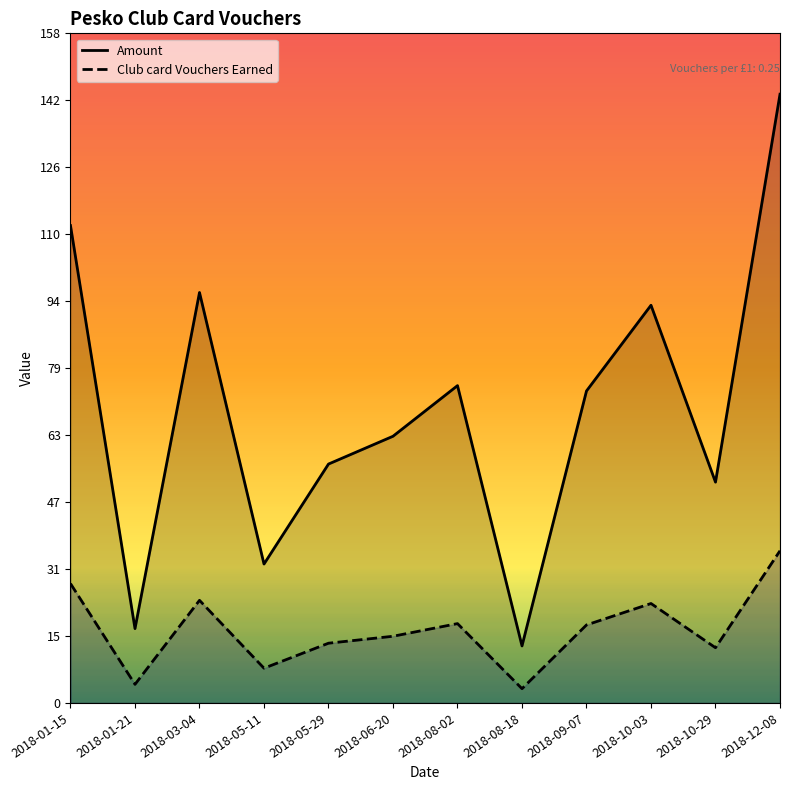

True or false: Club card Vouchers Earned and Amount cross at least once.

False